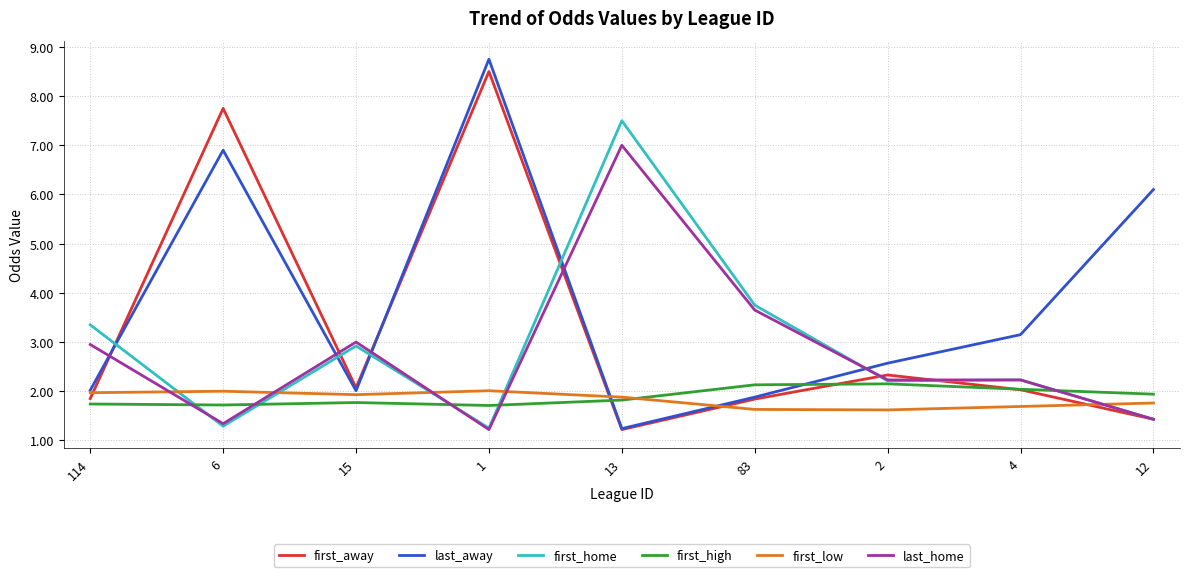

Is it true that last_away equals 11.9 at 1?

False